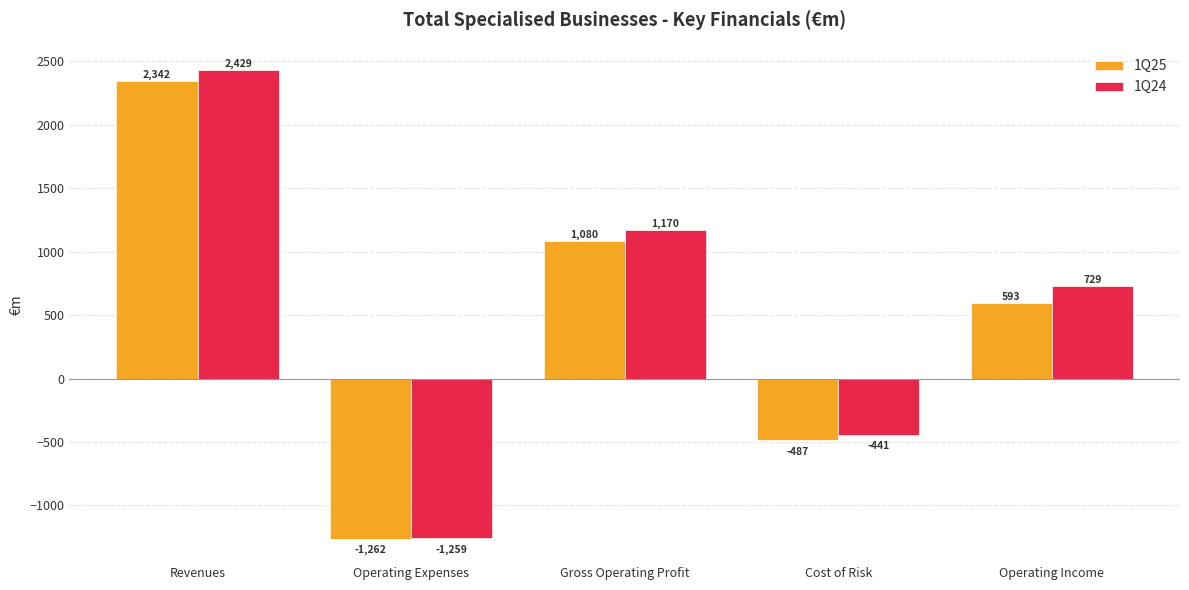

How many values in 1Q25 are below zero?

2